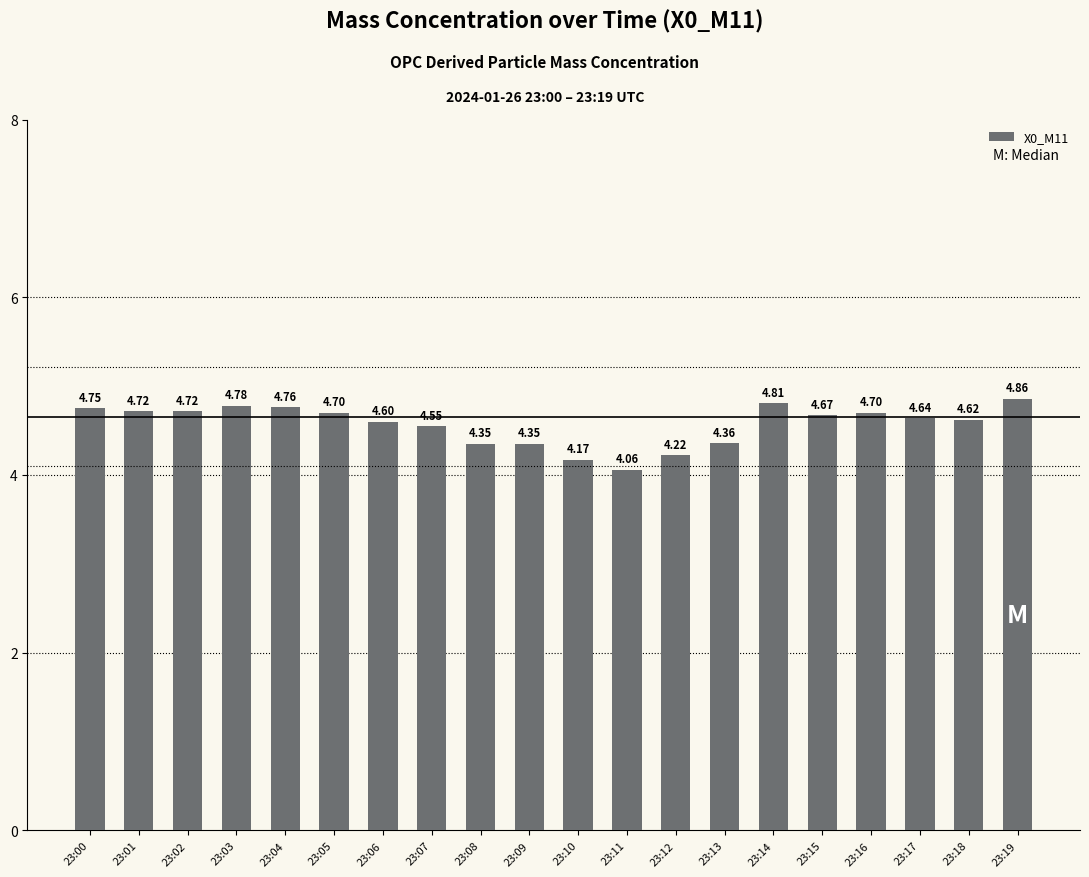

The value at 23:05 is 4.7. True or false?

True